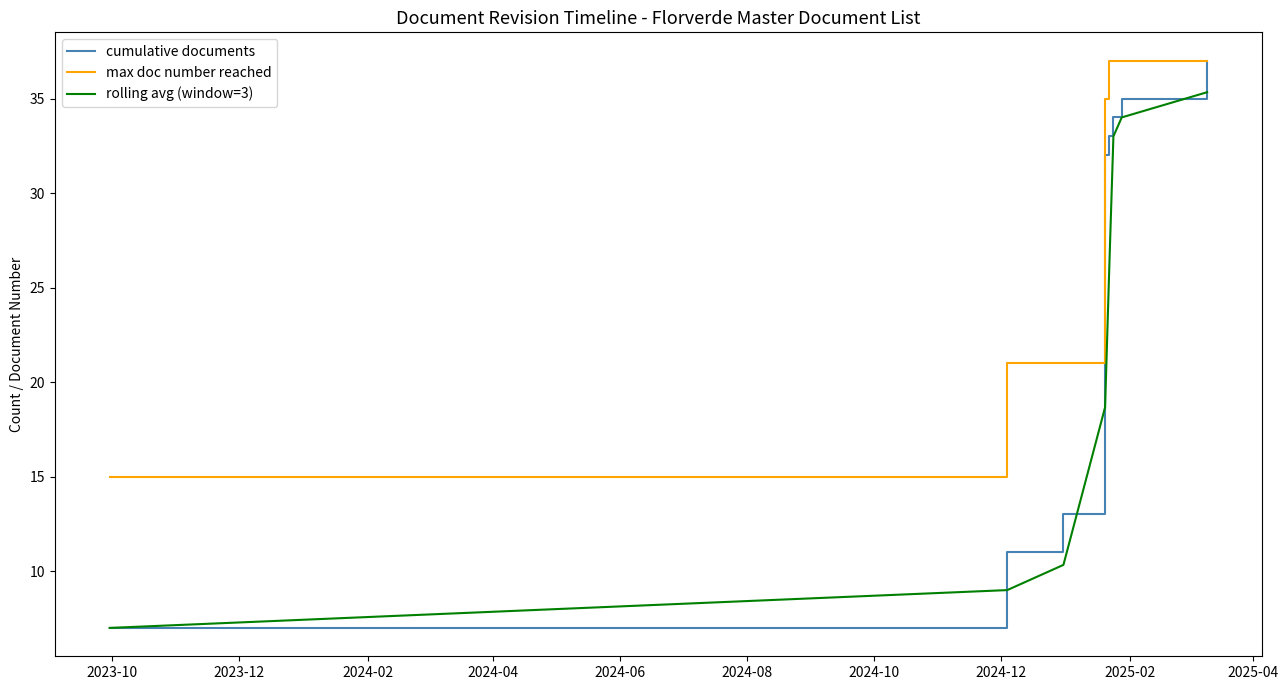

True or false: rolling avg (window=3) and max doc number reached intersect in this chart.

False